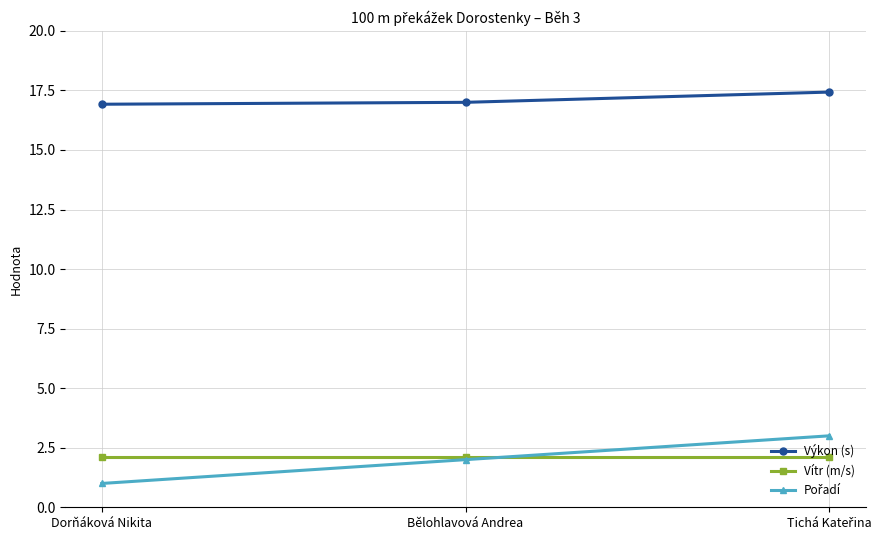

Which category has the lowest value across all series?

Dorňáková Nikita